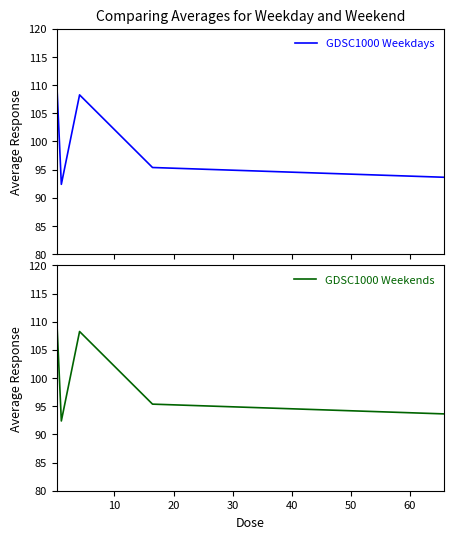

What is the sum of all GDSC1000 Weekdays values?

500.0